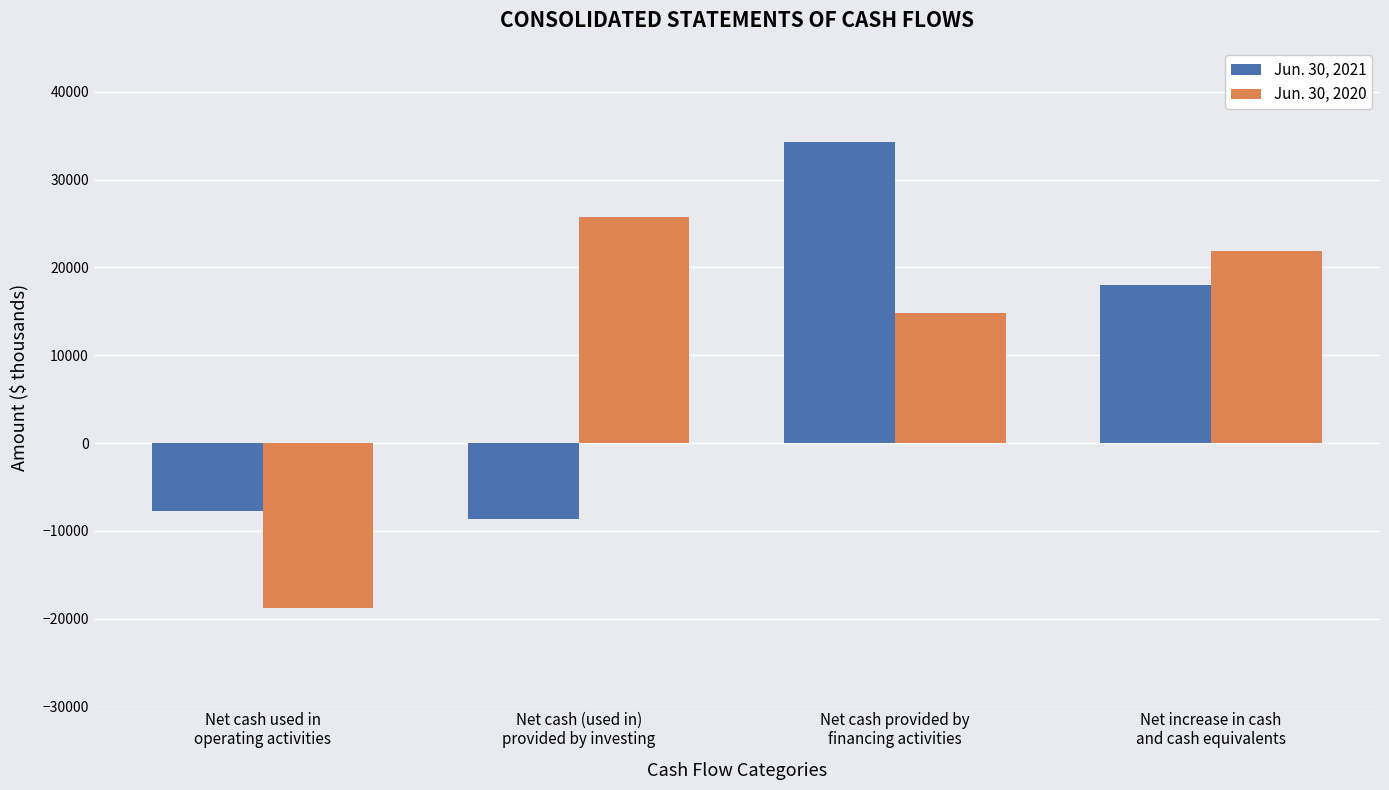

The value of Jun. 30, 2020 at Net cash (used in)
provided by investing is 25764. True or false?

True